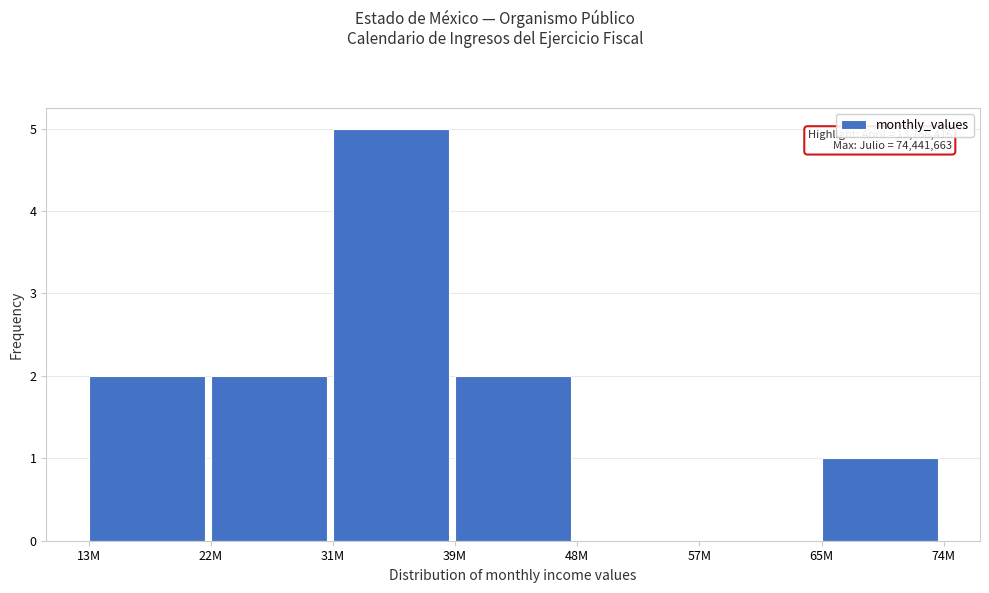

Is it true that the value at 57M is 0?

True